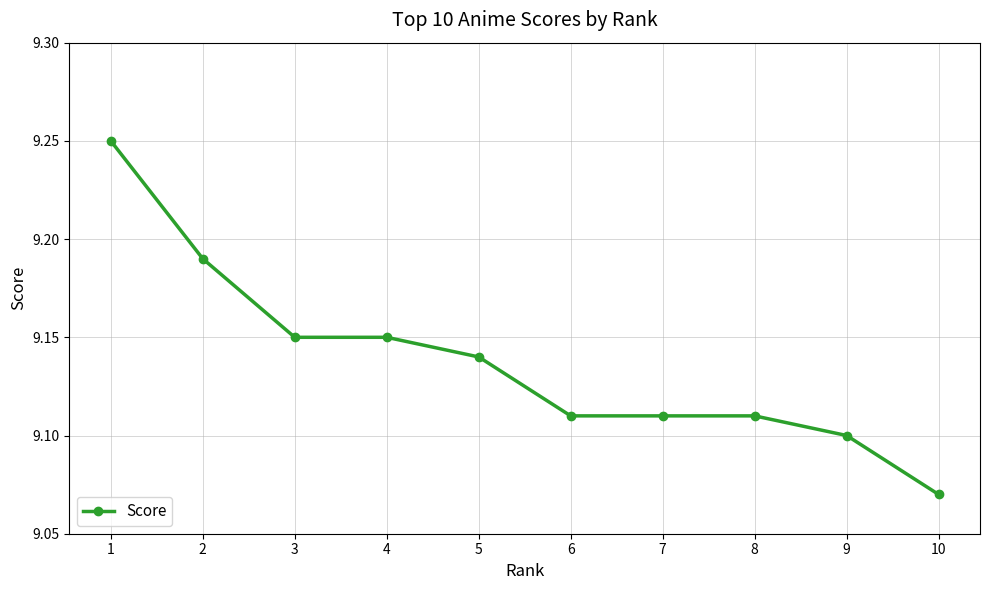

Where is the data nearest to the value 9?

10